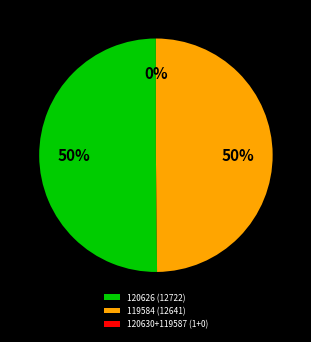

Which slice represents more than half of the pie?

120626 (12722)